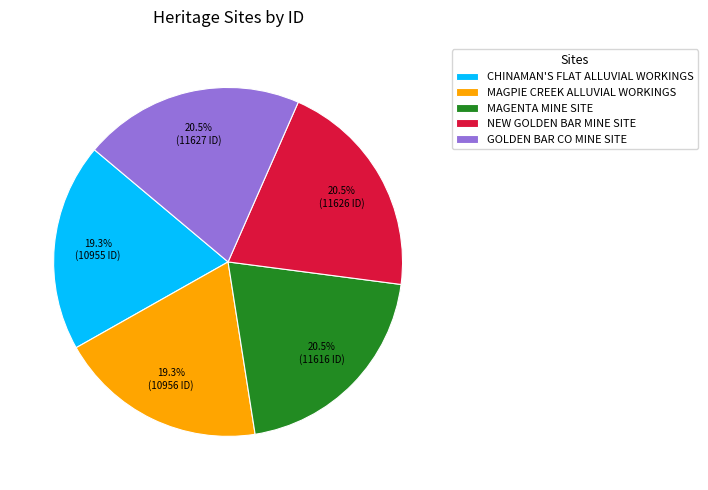

Count the number of slices in the pie.

5